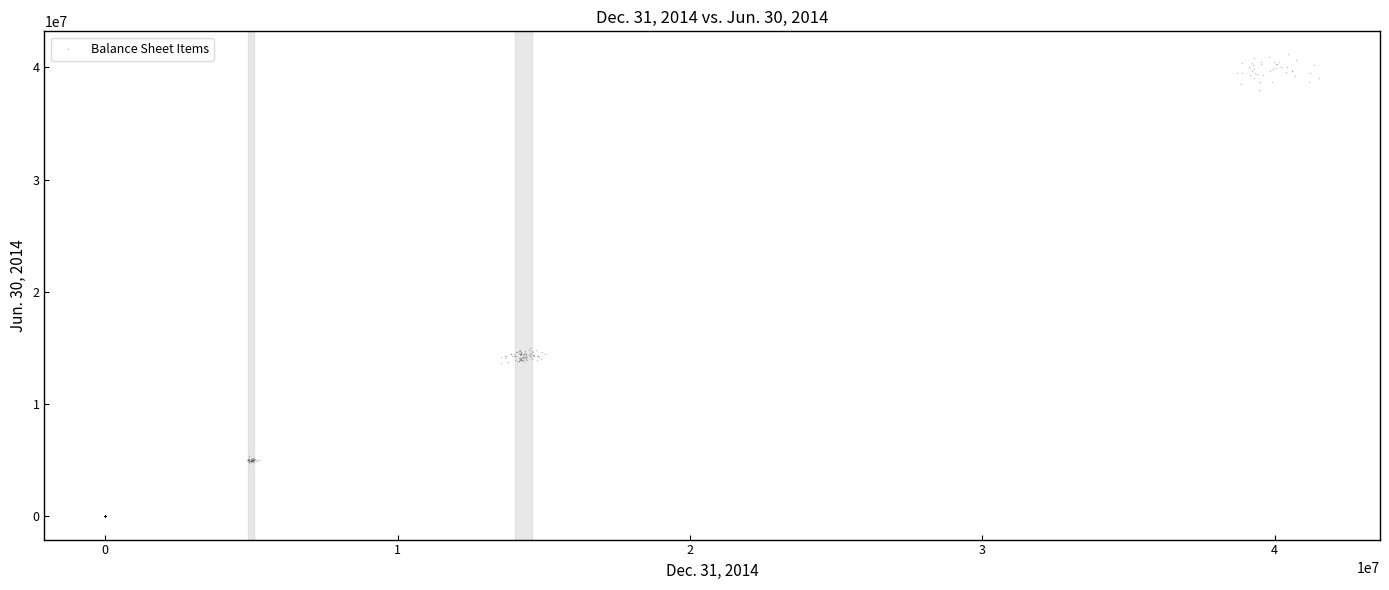

What is the range of Y values (max minus min)?

41153257.2